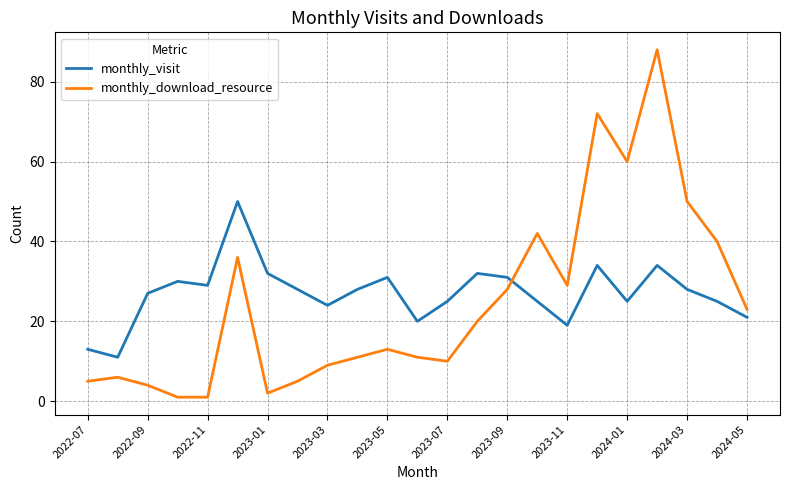

What is the difference between the maximum and minimum values in the monthly_download_resource series?

87